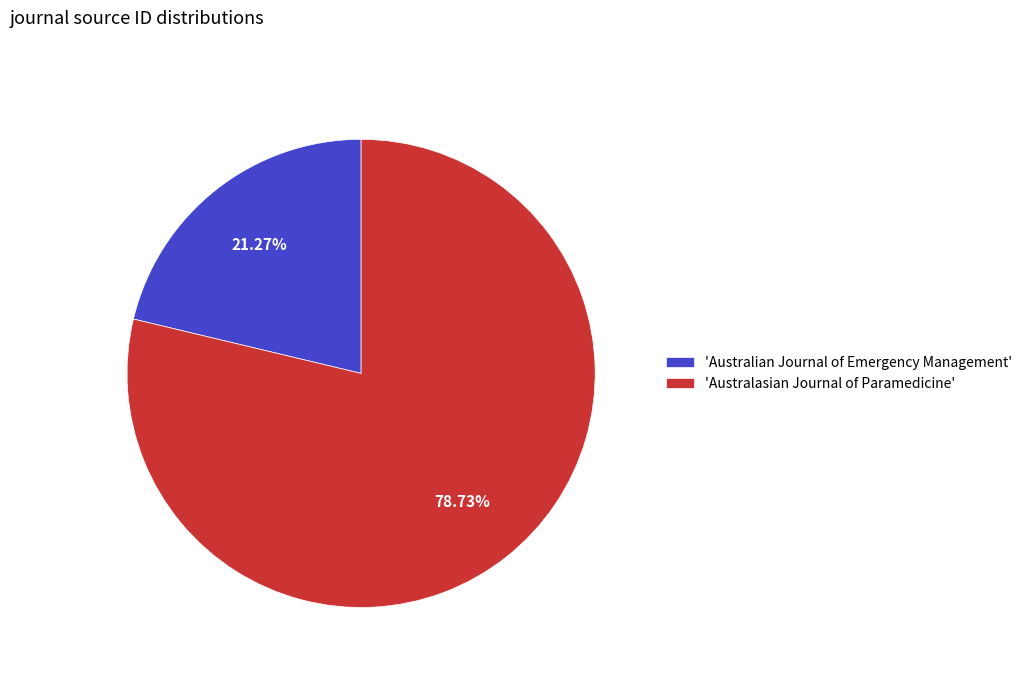

Rank the categories by value from highest to lowest.

'Australasian Journal of Paramedicine', 'Australian Journal of Emergency Management'